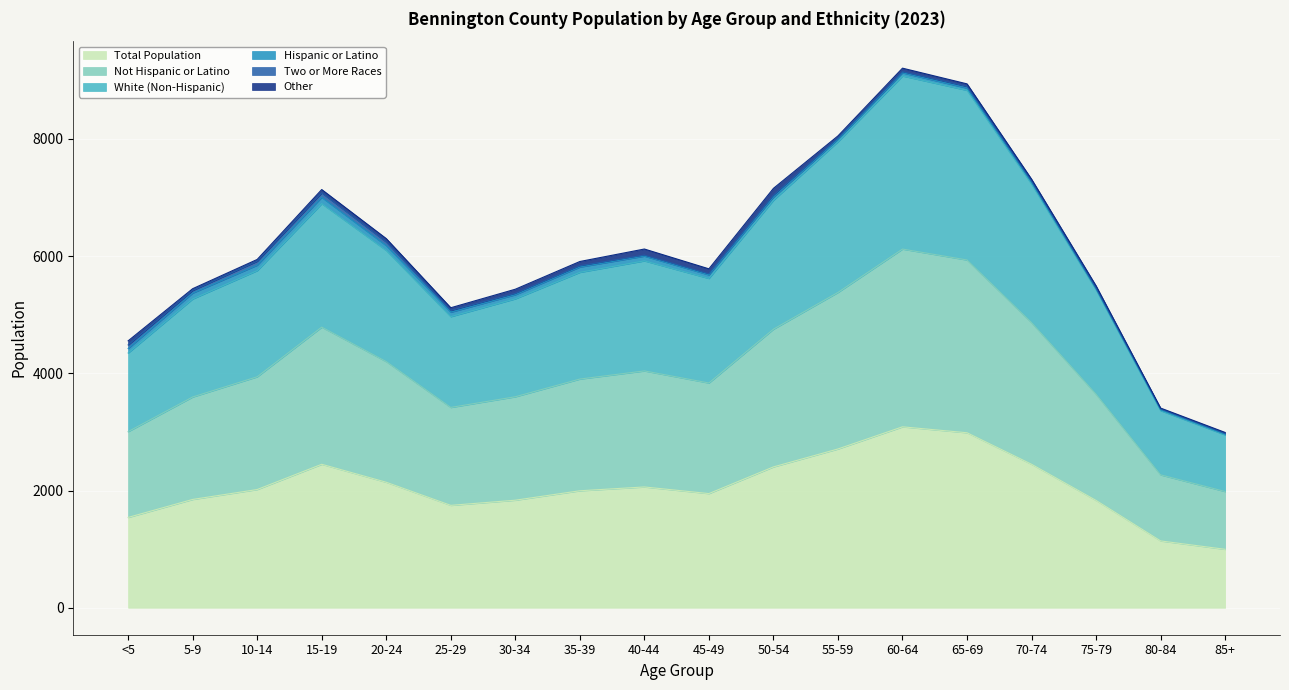

Which series changed the most between 25-29 and 55-59?

Not Hispanic or Latino